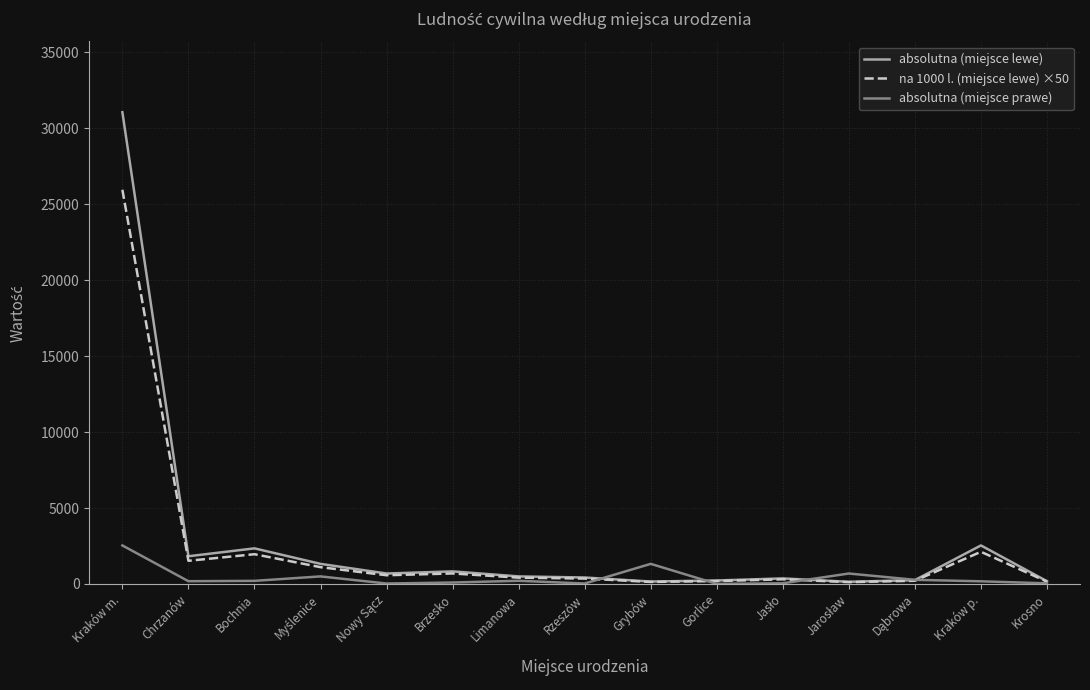

What are all the series names shown in the legend?

absolutna (miejsce lewe), na 1000 l. (miejsce lewe) ×50, absolutna (miejsce prawe)